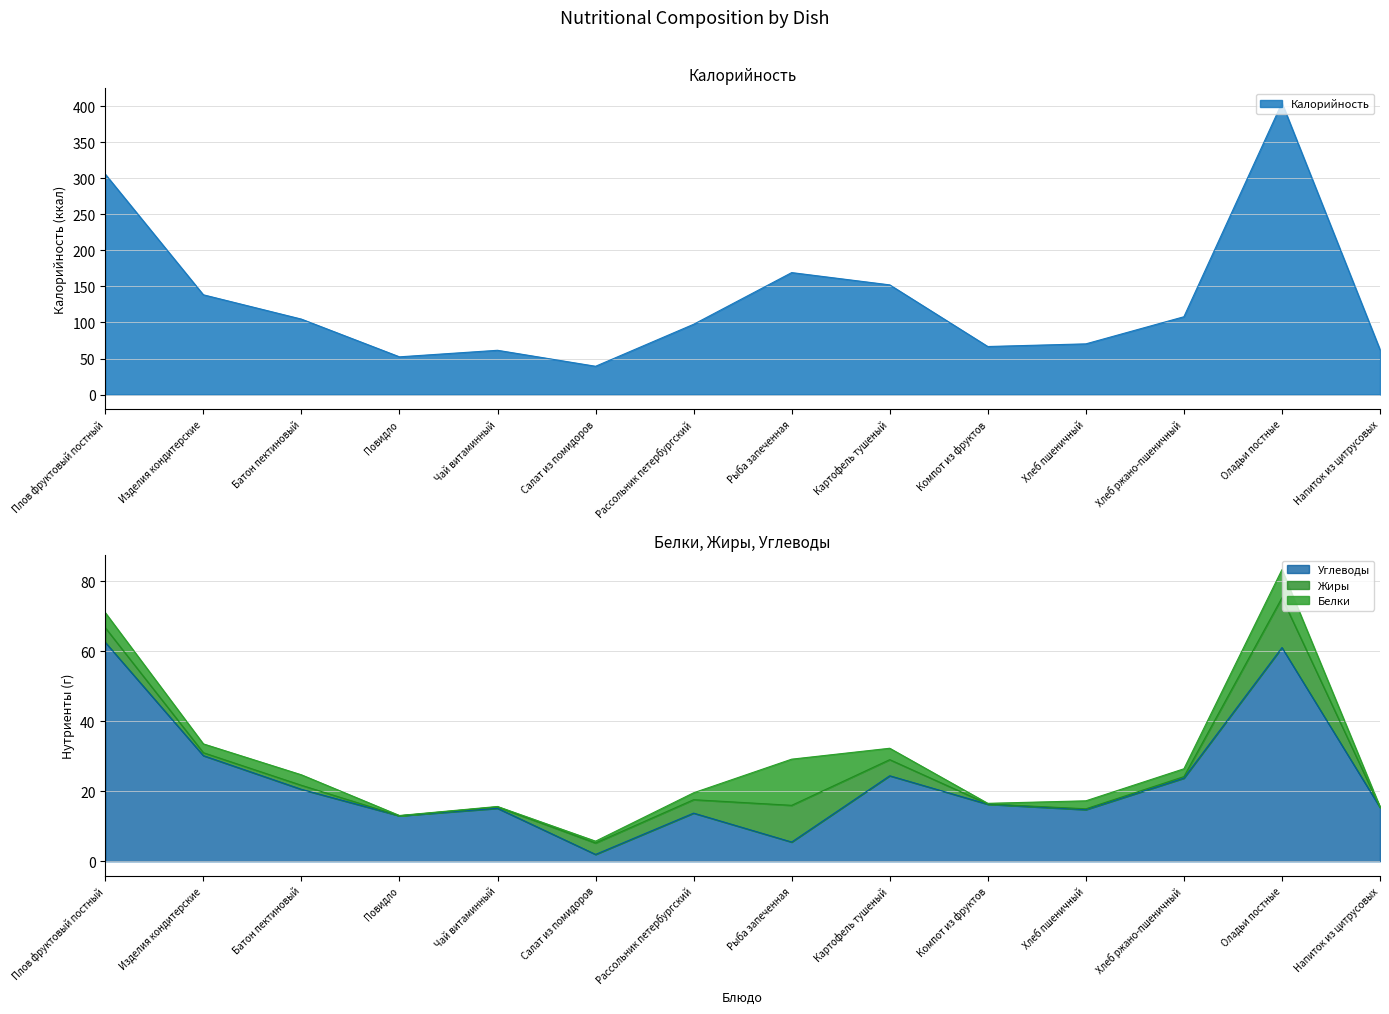

Which label corresponds to the smallest value in the chart?

Салат из помидоров